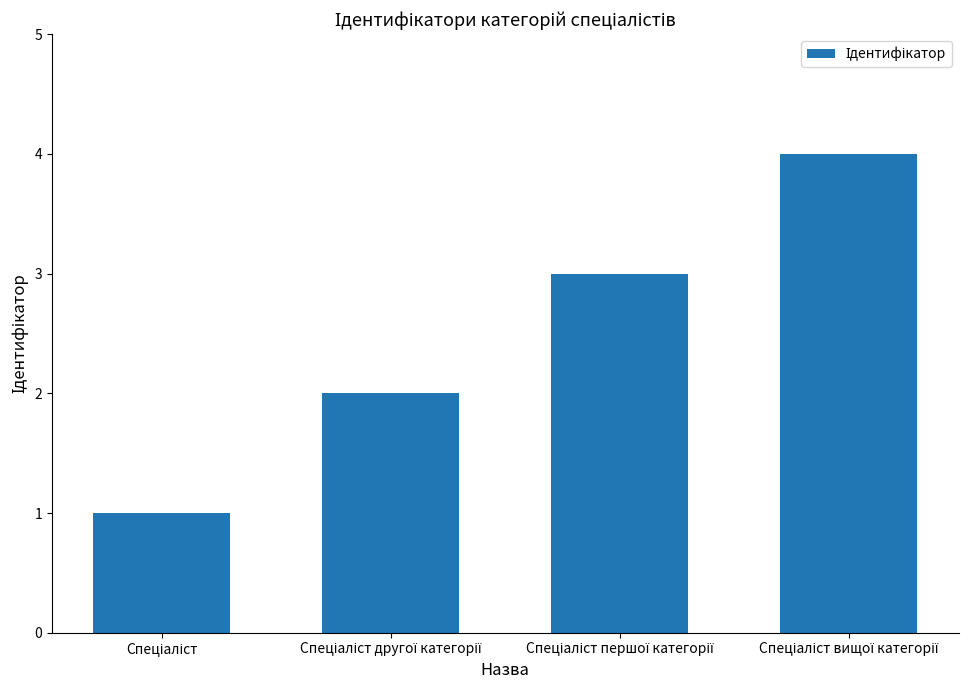

Reading left to right, transcribe all the data shown in this chart.

1	2	3	4